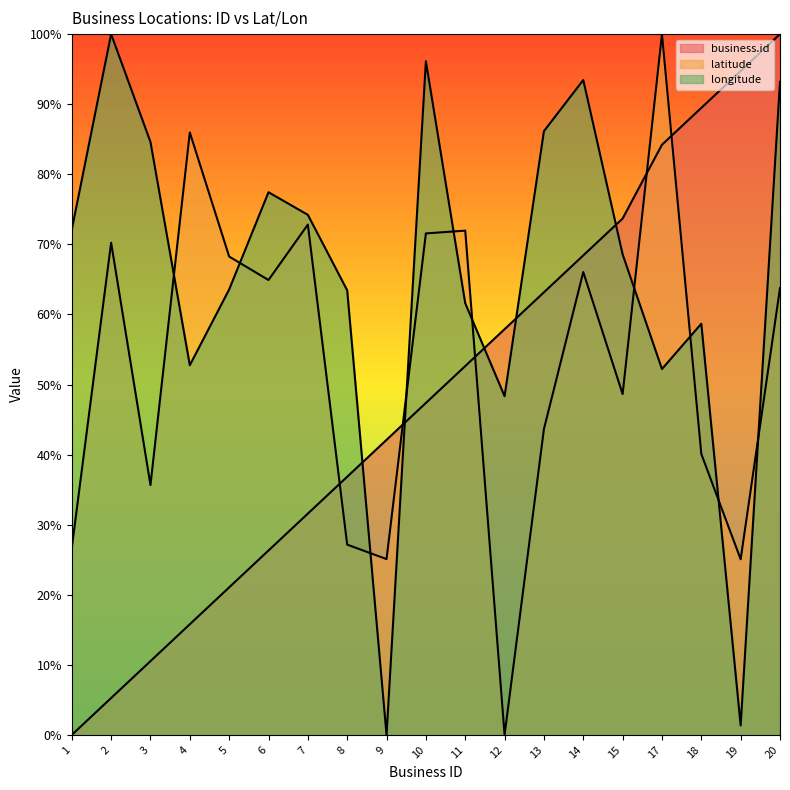

What is the difference between the maximum and minimum values in the longitude series?

100.0